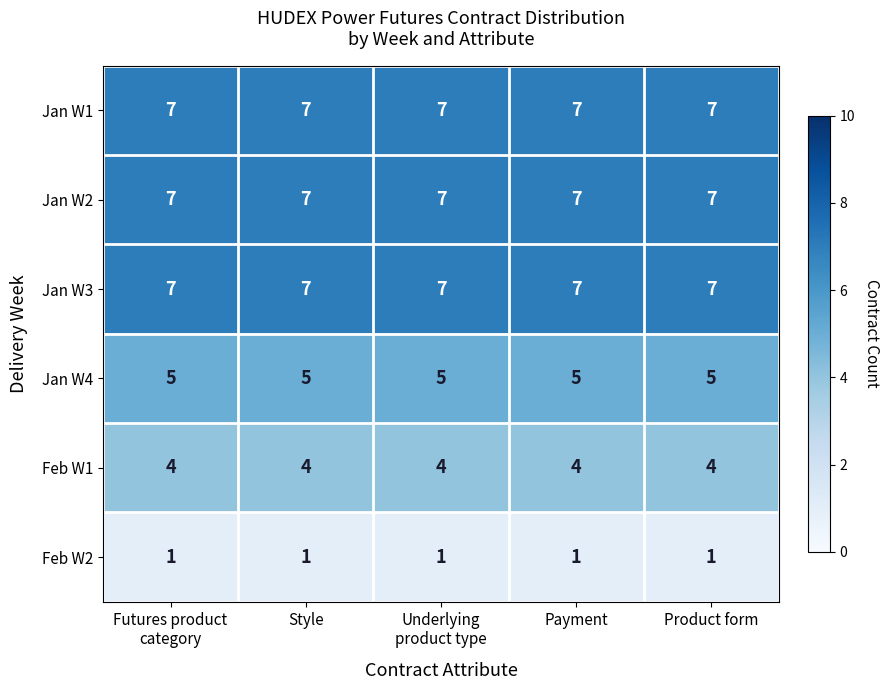

At how many categories does at least one series exceed 5?

5